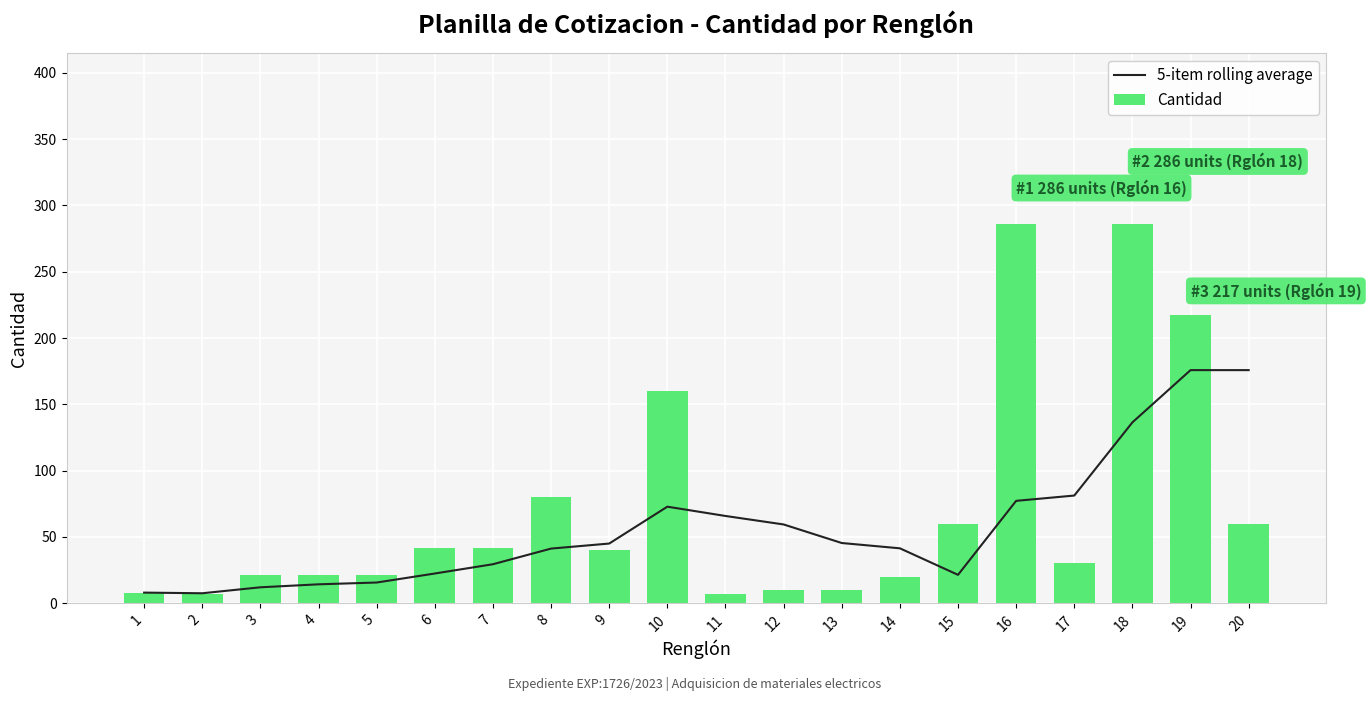

Which series has the largest range (max minus min)?

Cantidad